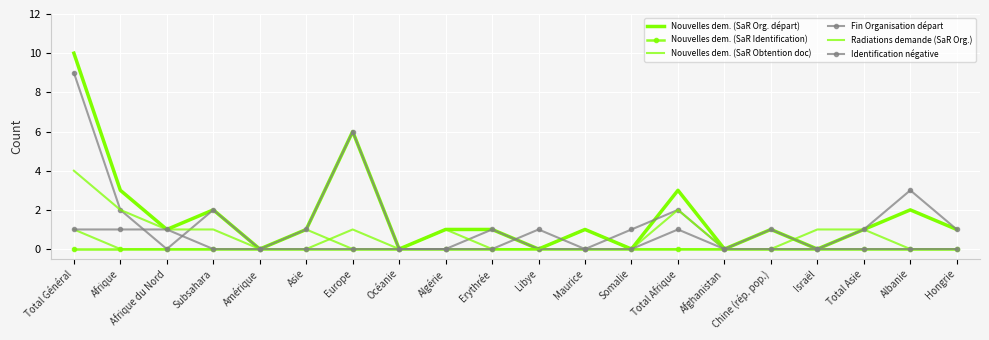

Which series has the widest spread of values?

Nouvelles dem. (SaR Org. départ)